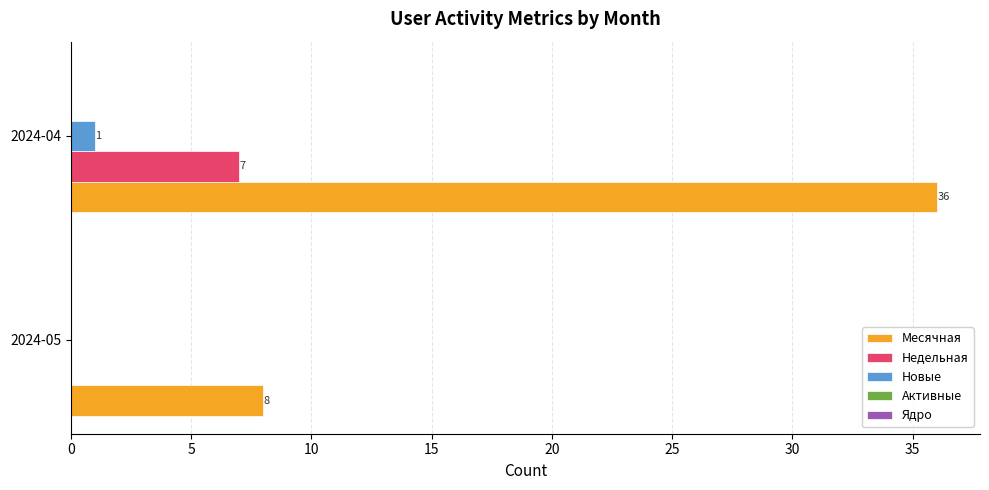

Between 2024-05 and 2024-04, which series saw the biggest shift?

Месячная